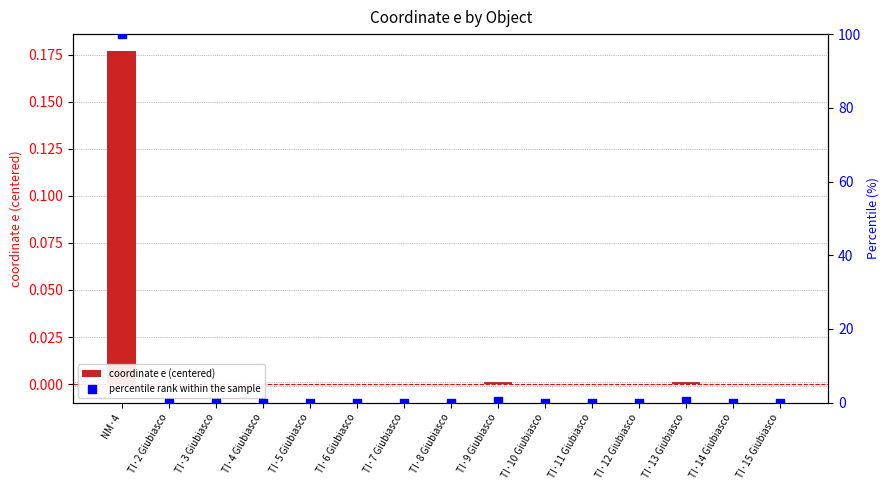

Which series contains the highest Y value?

percentile rank within the sample